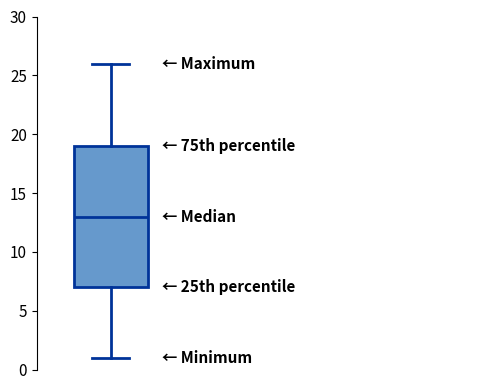

Where does the lower whisker of the box end on the y-axis? The values are not printed on the chart, so give them approximately, as read against the axis.

1